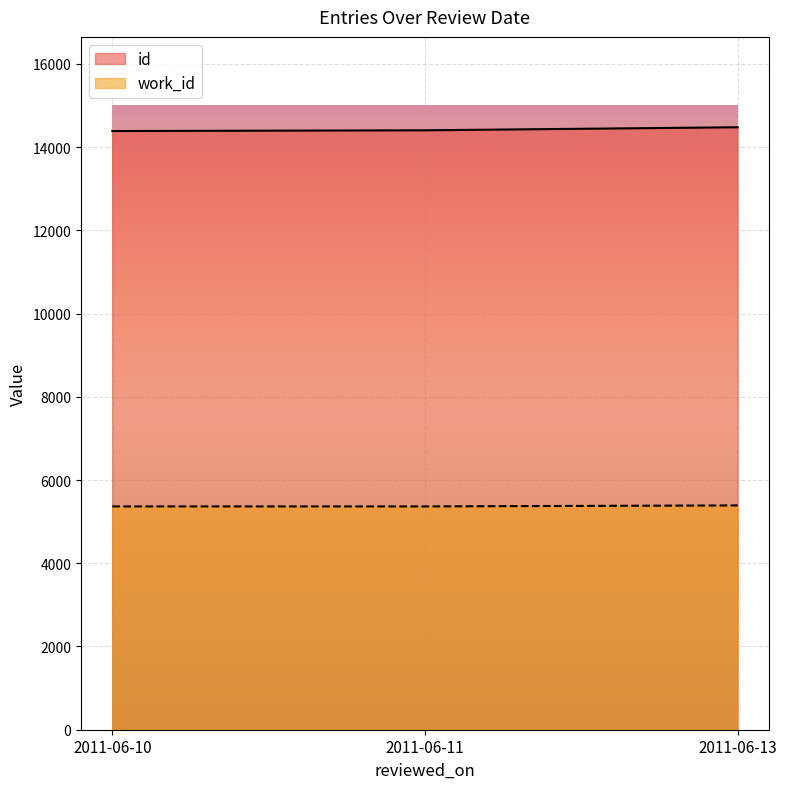

Count the work_id values in the range 5366 to 5390.

3